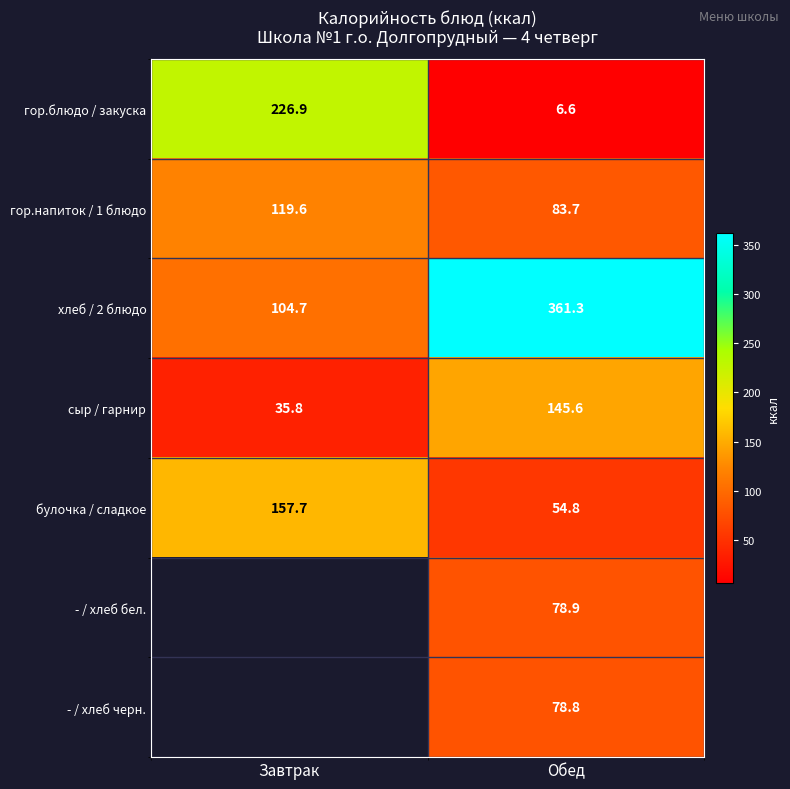

Is the value of булочка / сладкое at Завтрак greater than the value of гор.напиток / 1 блюдо at Завтрак?

Yes